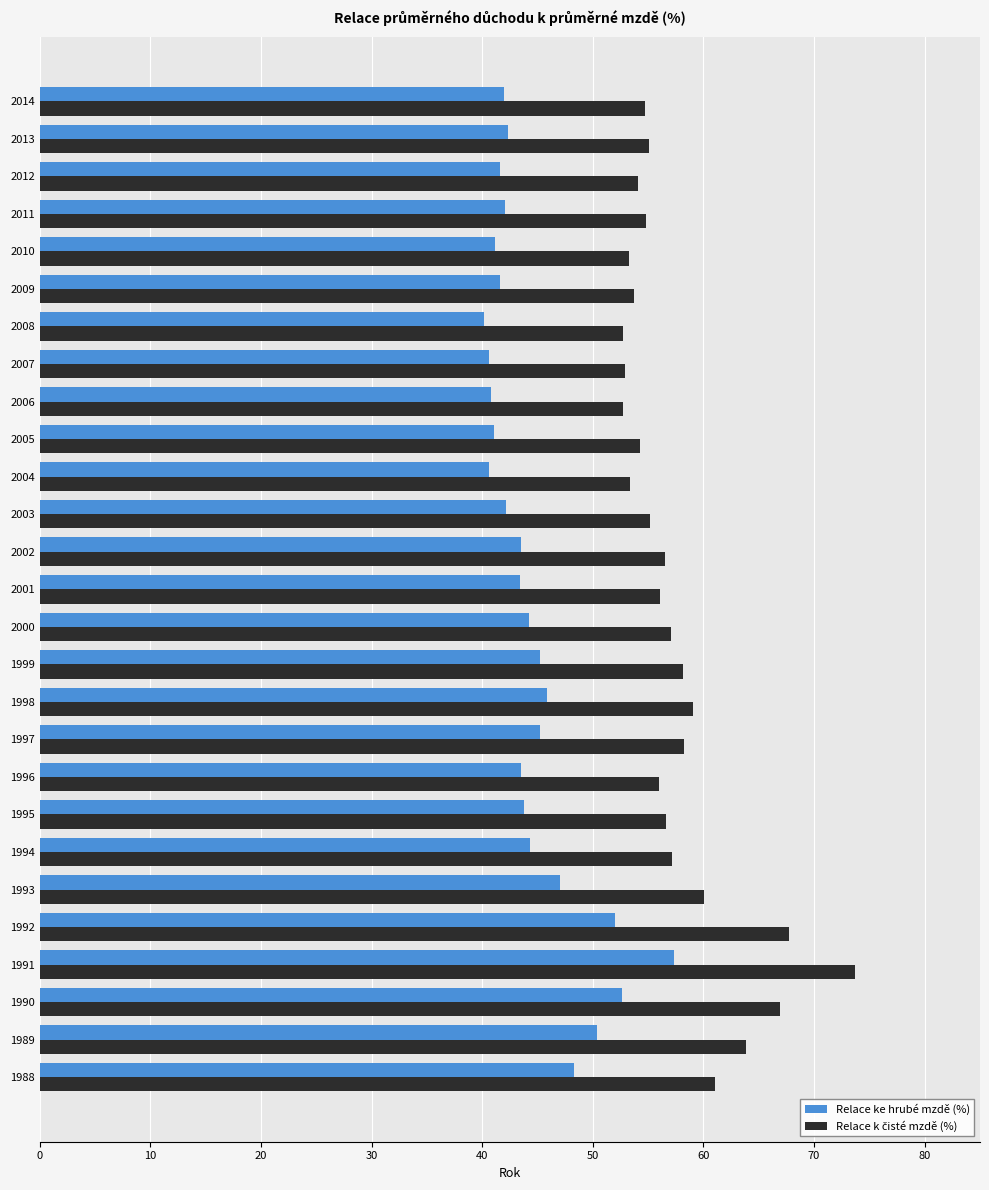

What is the total value across all series at 2009?

95.4